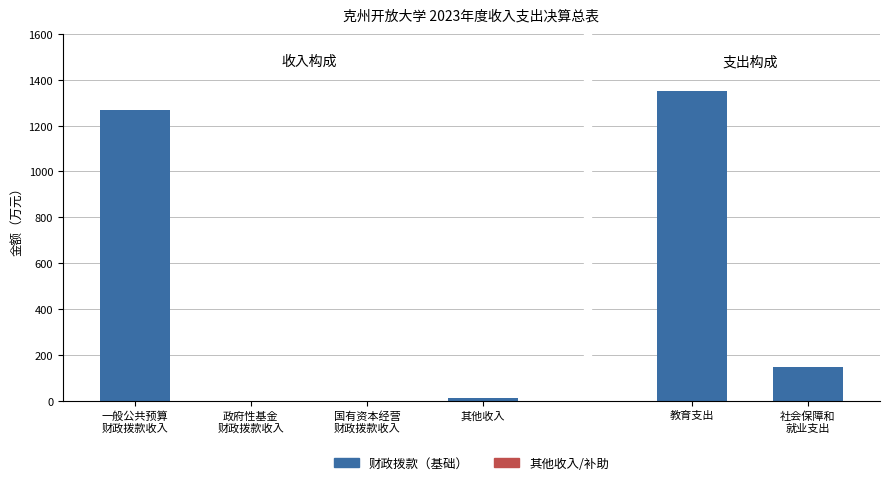

True or false: 财政拨款（基础） has a value of 1268.4 at 一般公共预算
财政拨款收入.

True